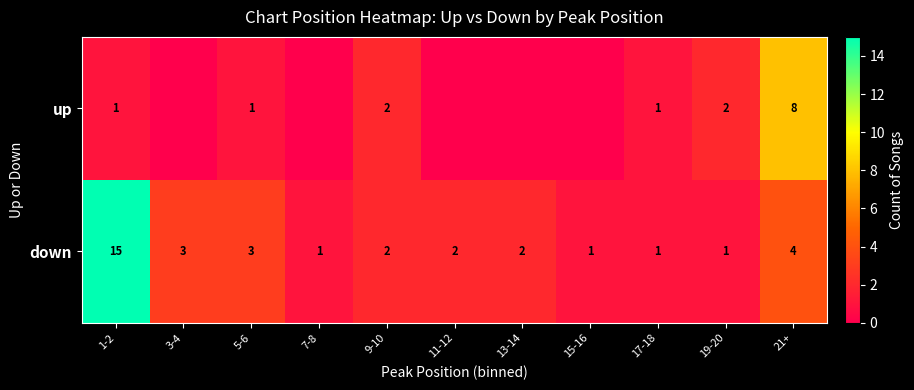

At how many categories does at least one series exceed 10?

1